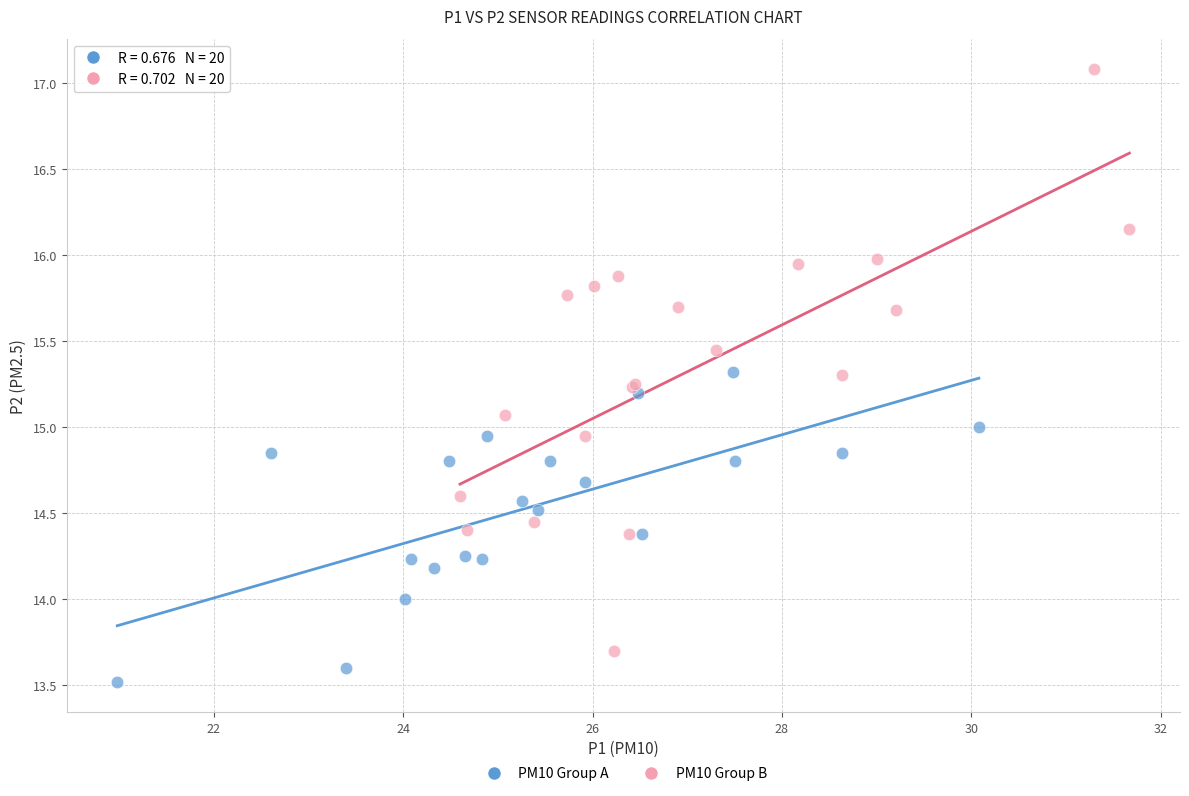

Which series has the widest spread of Y values?

PM10 Group B